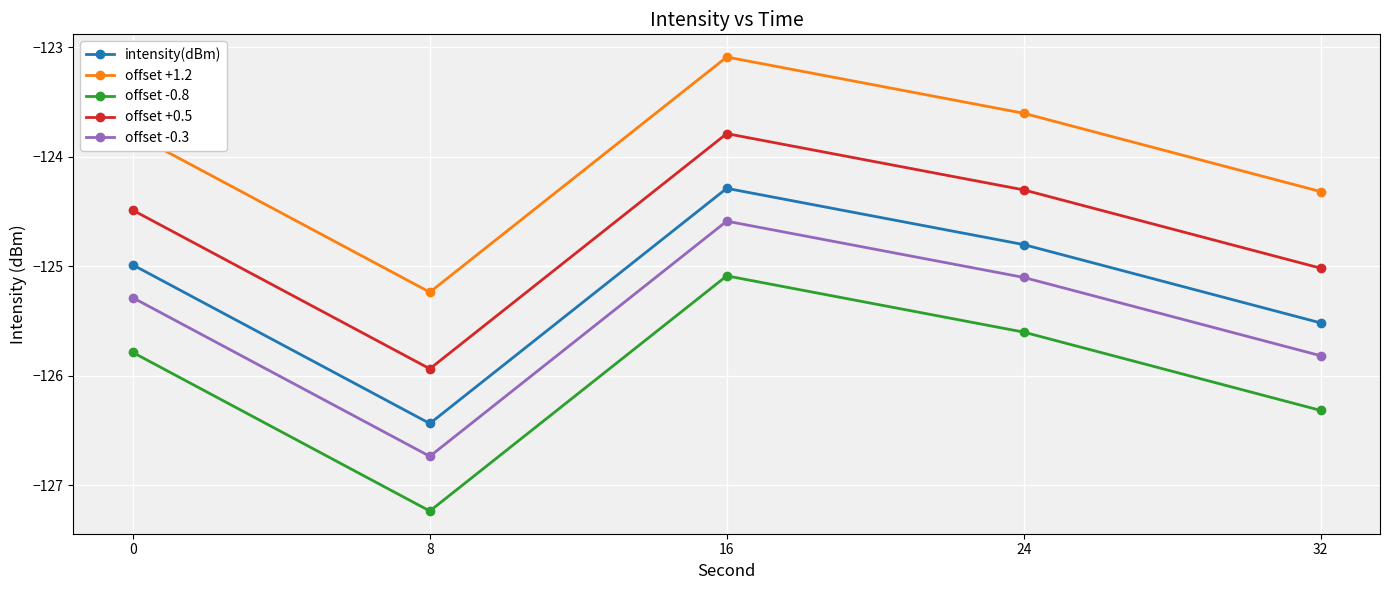

The value of offset +1.2 at 24 is -207.1. True or false?

False